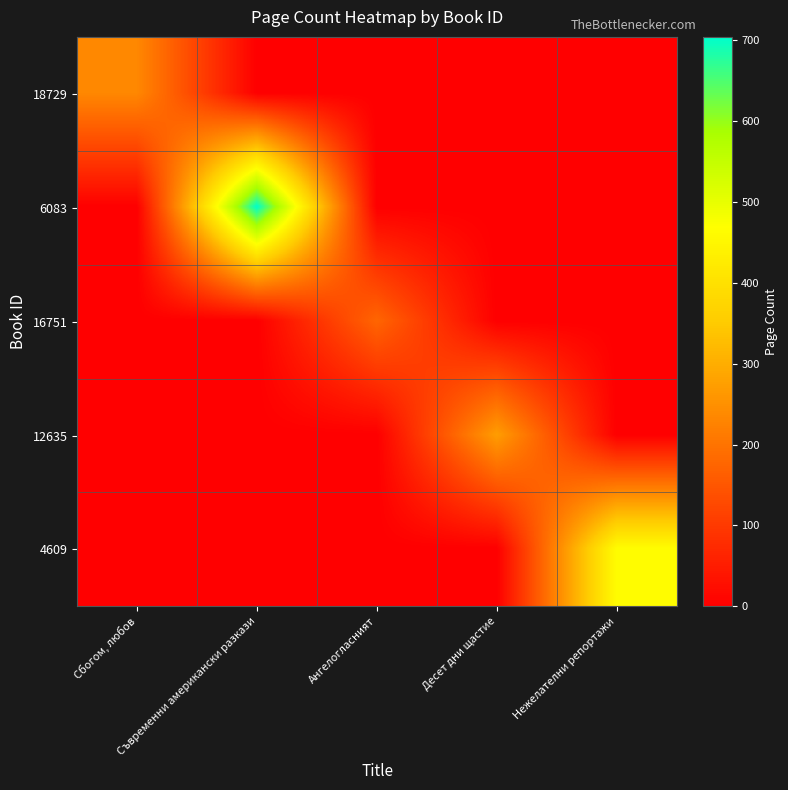

Rank the series at Нежелателни репортажи from lowest to highest value.

18729, 6083, 16751, 12635, 4609